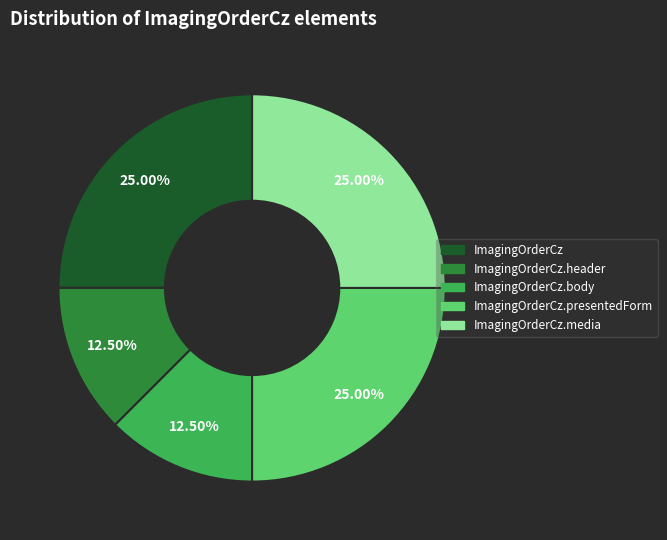

Is there any slice that represents more than half of the pie?

No